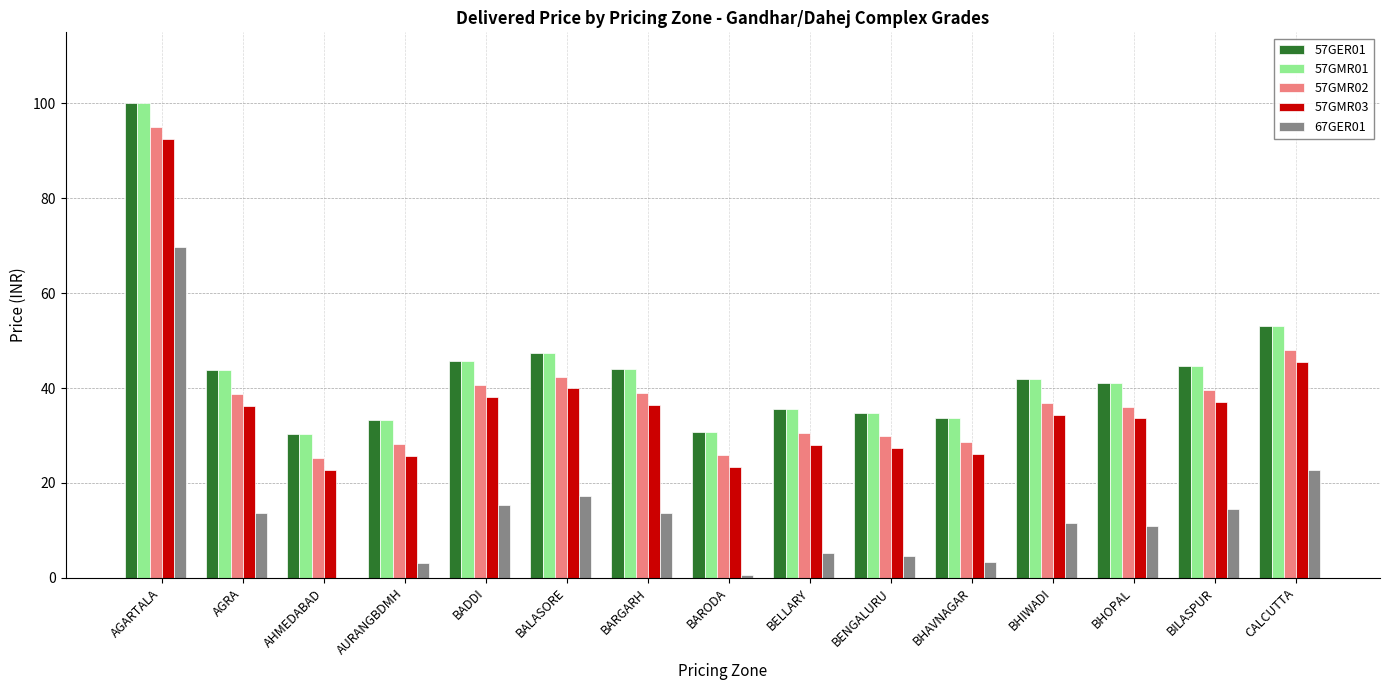

The value of 67GER01 at AGRA is 5.8. True or false?

False